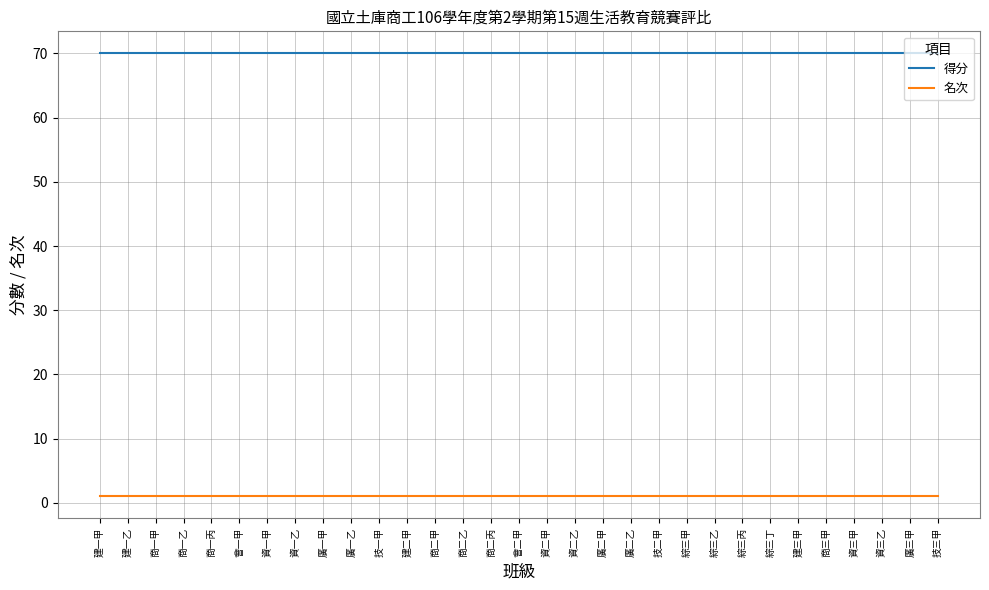

What is the lowest value of the 得分 series?

70